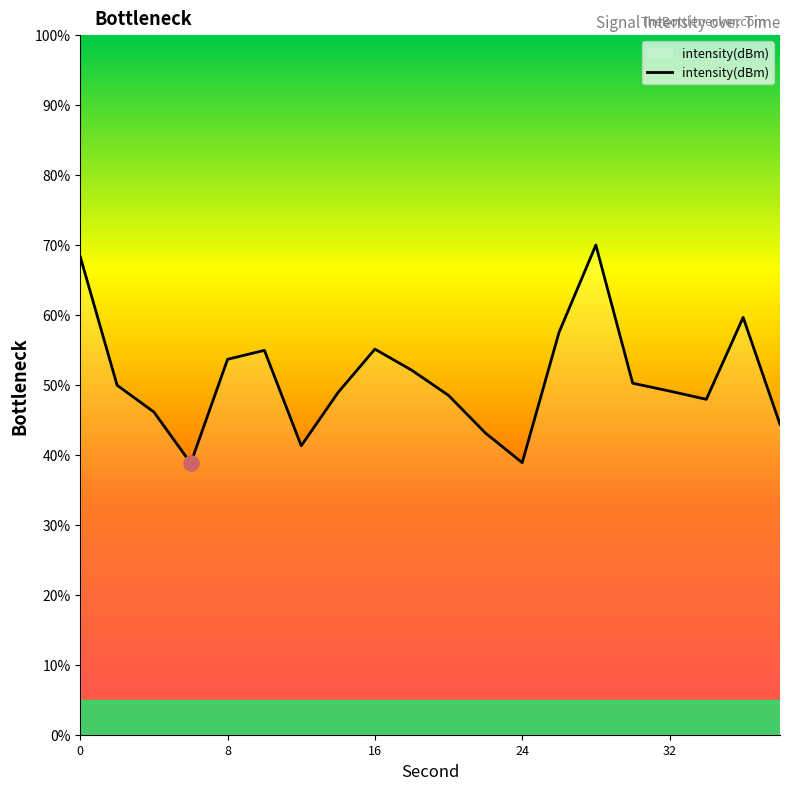

What is the difference between the maximum and minimum values?

31.2